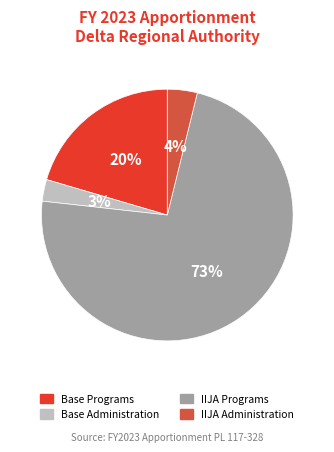

To the nearest percent, what percentage of the pie is Base Programs?

20%